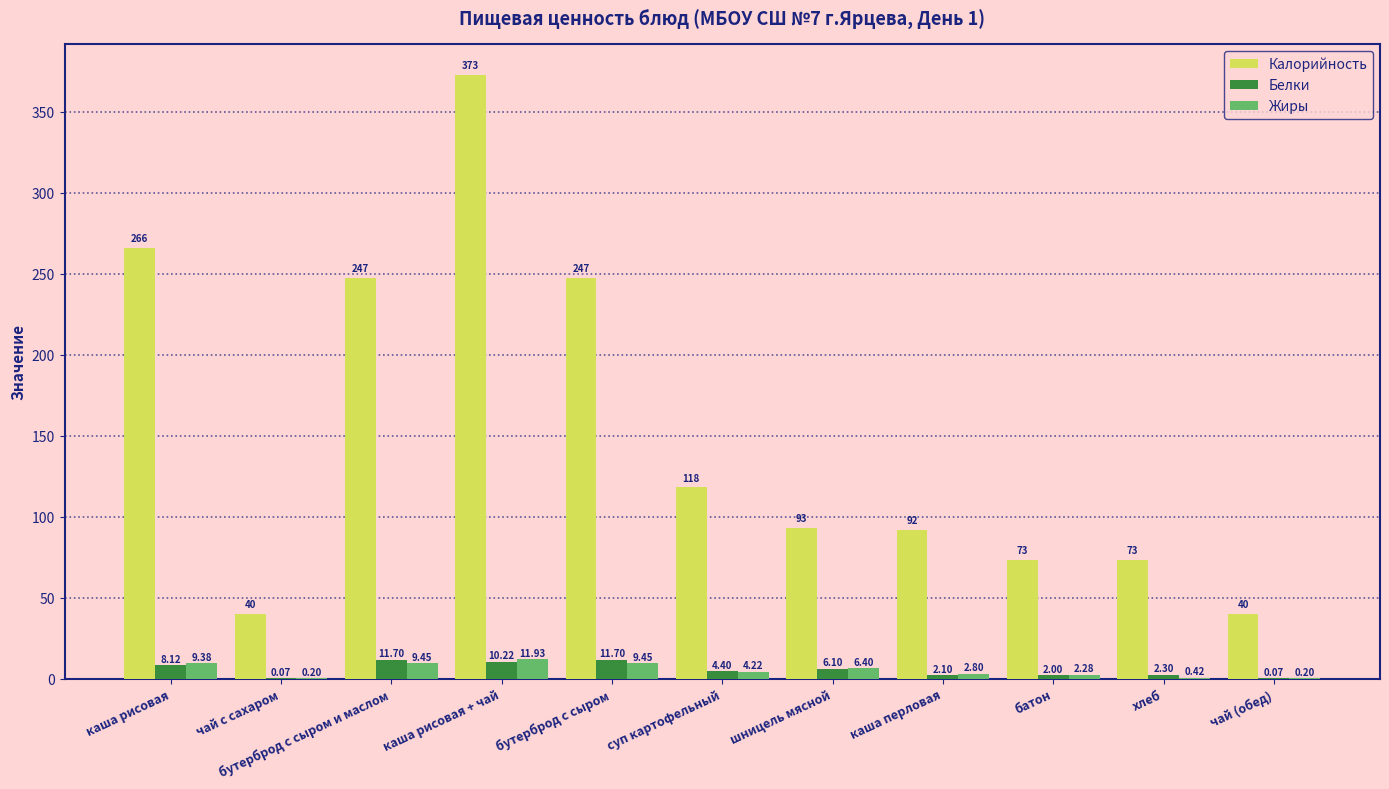

Which category has the highest value in the Жиры series?

каша рисовая + чай